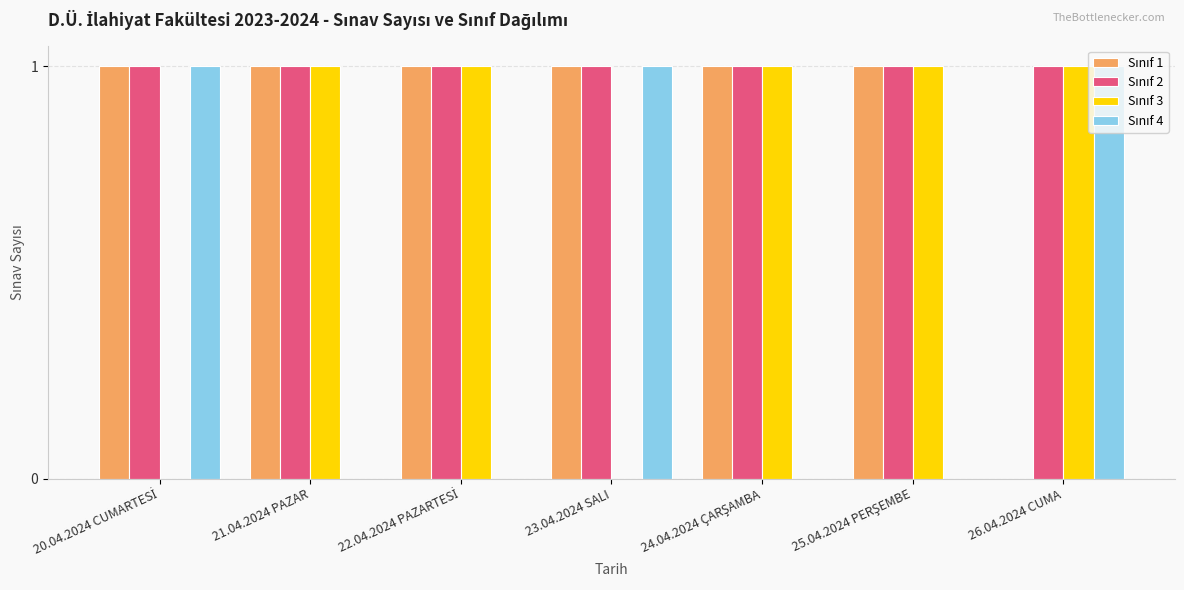

How many series are shown in this chart?

4